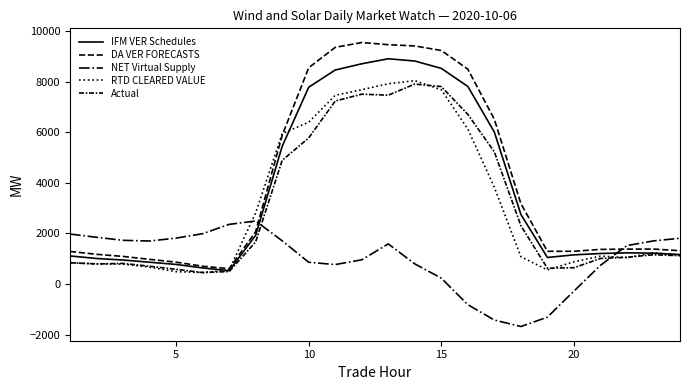

Does the chart display data point markers on the line(s)?

No